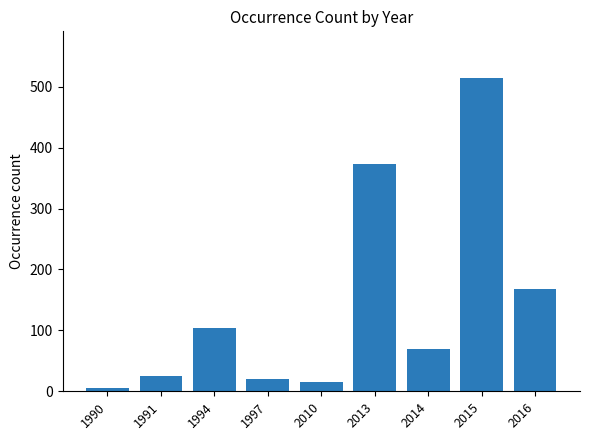

Where is the data nearest to the value 260?

2016